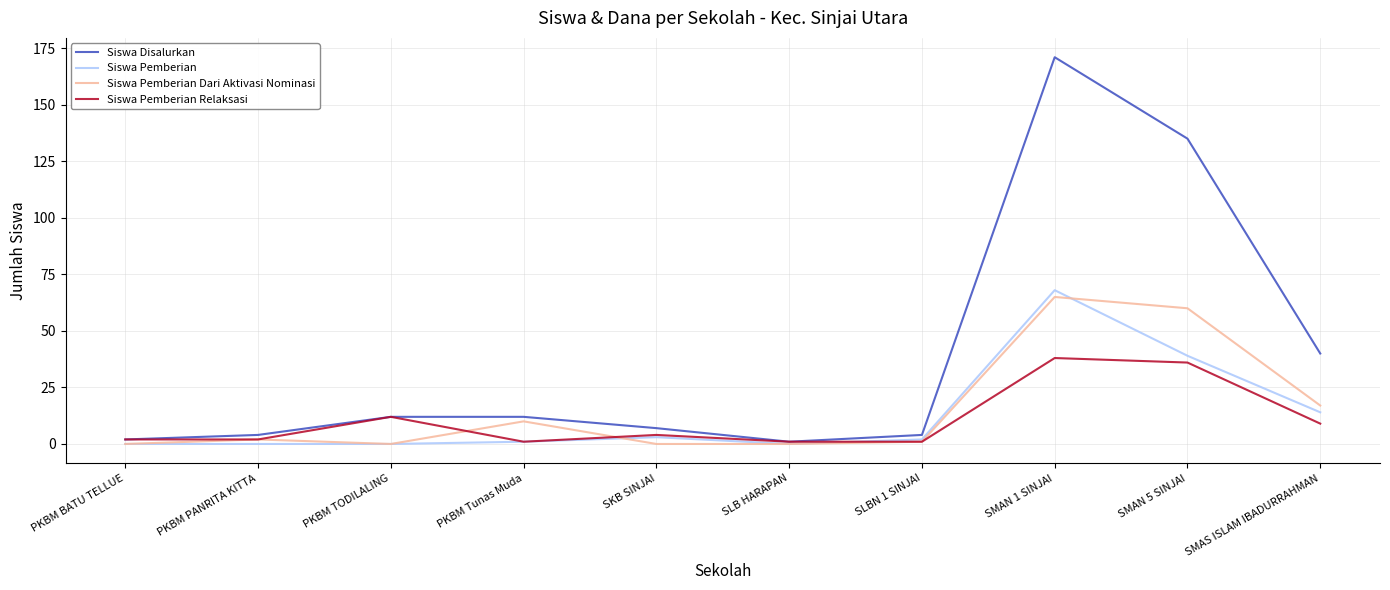

What is the difference between the highest and lowest values at PKBM TODILALING?

12